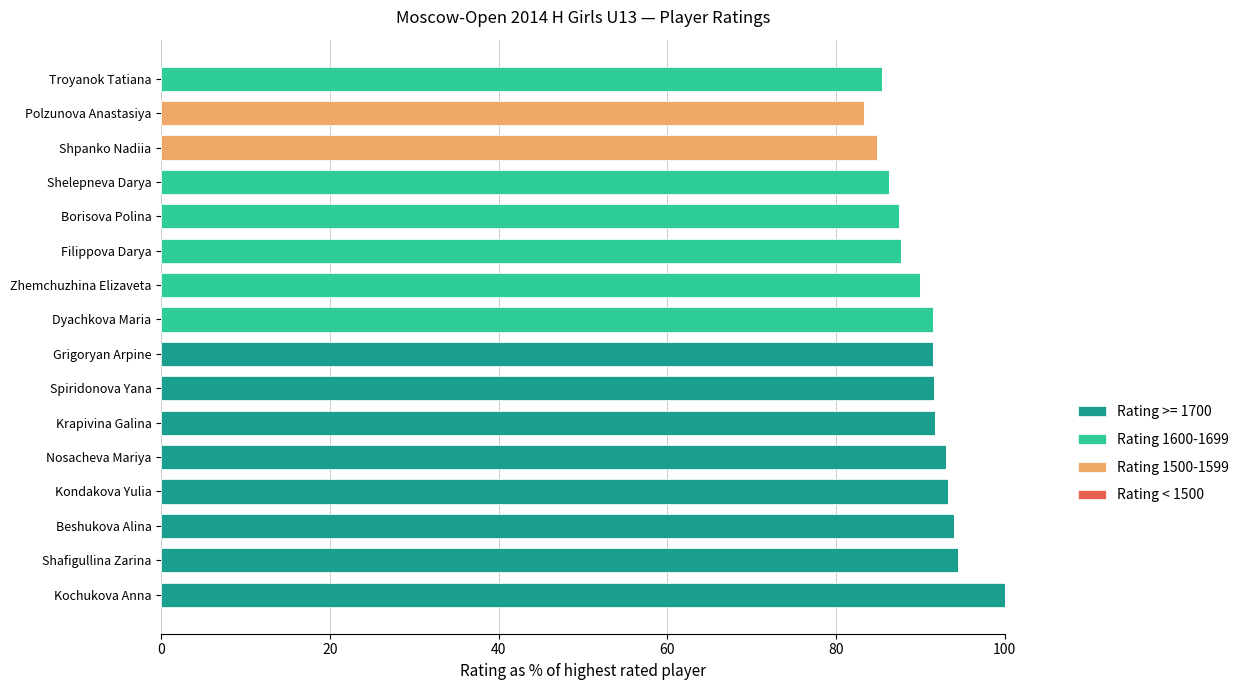

True or false: Rating >= 1700 has a value of -57.9 at Polzunova Anastasiya.

False